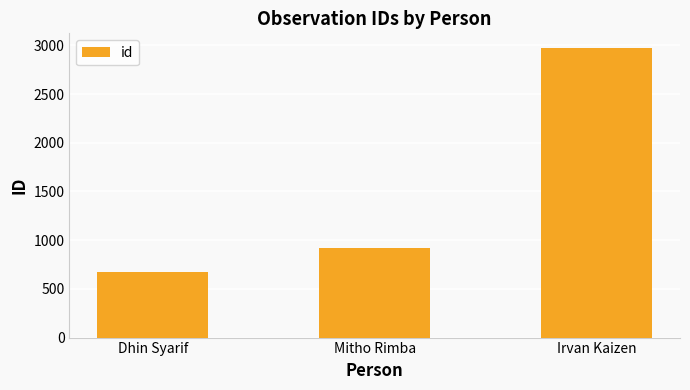

How many values are below 916?

1